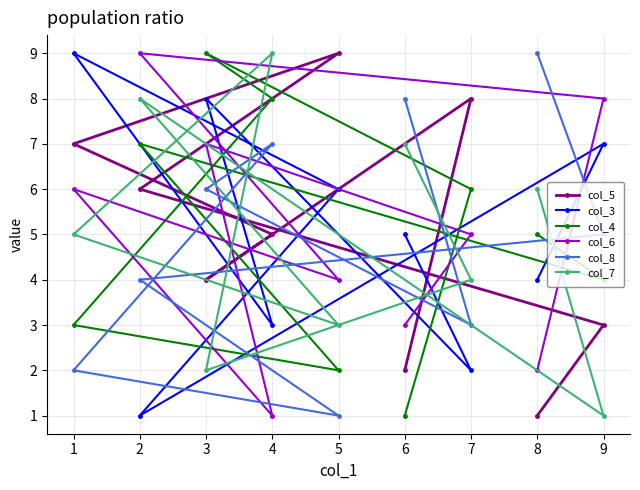

Rank the series at 1 from highest to lowest value.

col_3, col_5, col_6, col_7, col_4, col_8